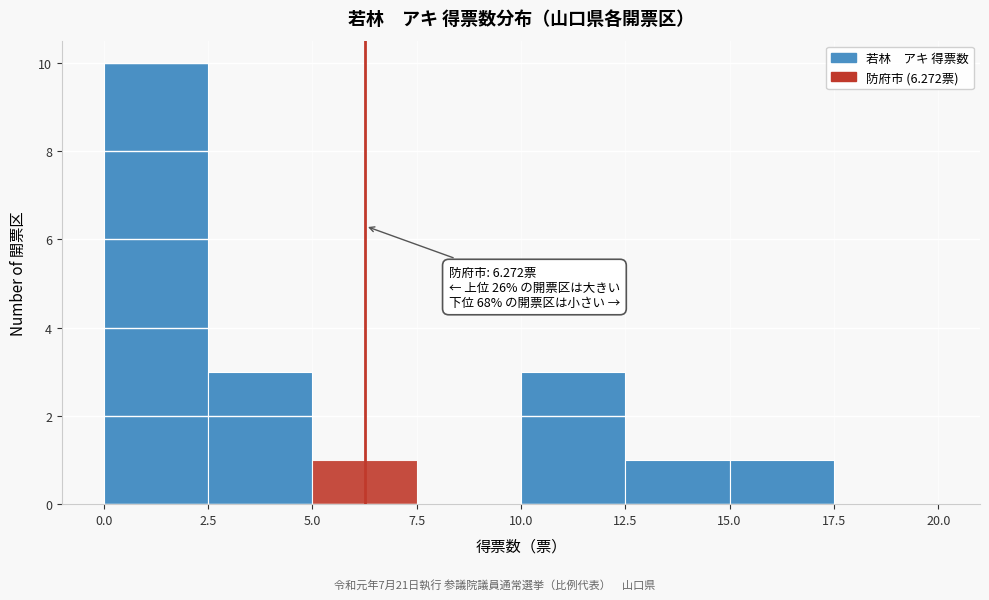

Which range on the x-axis has the tallest bar?

0.0 to 2.5